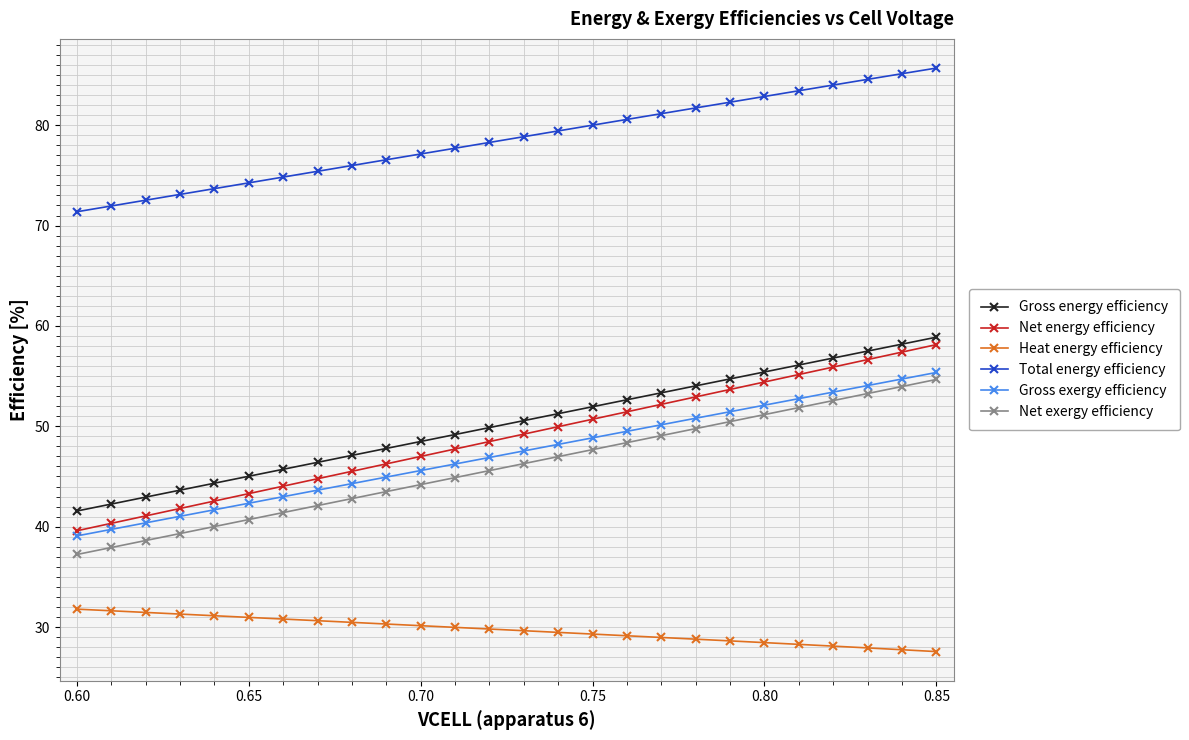

True or false: Gross energy efficiency and Total energy efficiency cross at least once.

False